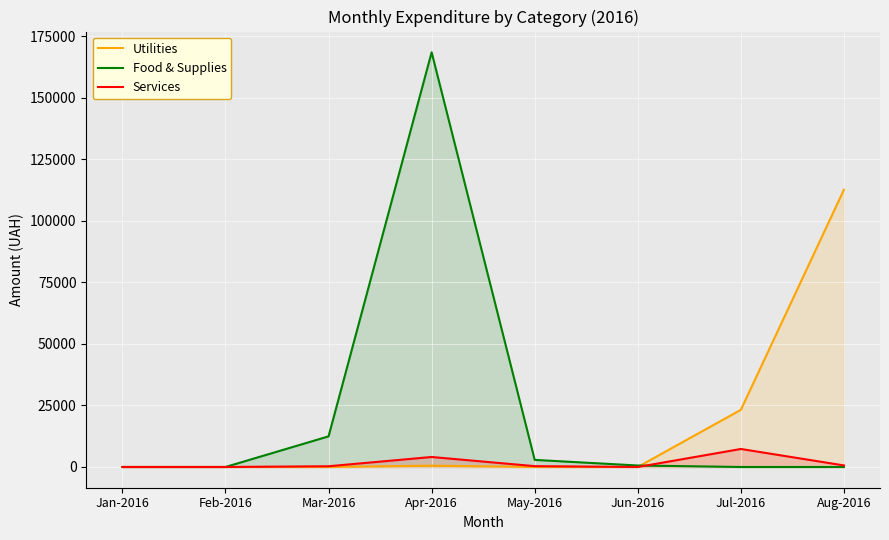

What is the maximum value shown in the chart?

168574.7